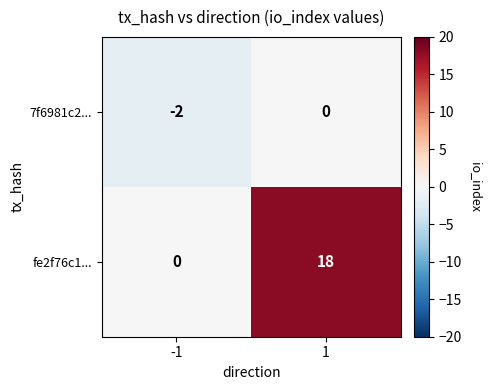

Rank the series by their average value, from highest to lowest.

fe2f76c1..., 7f6981c2...